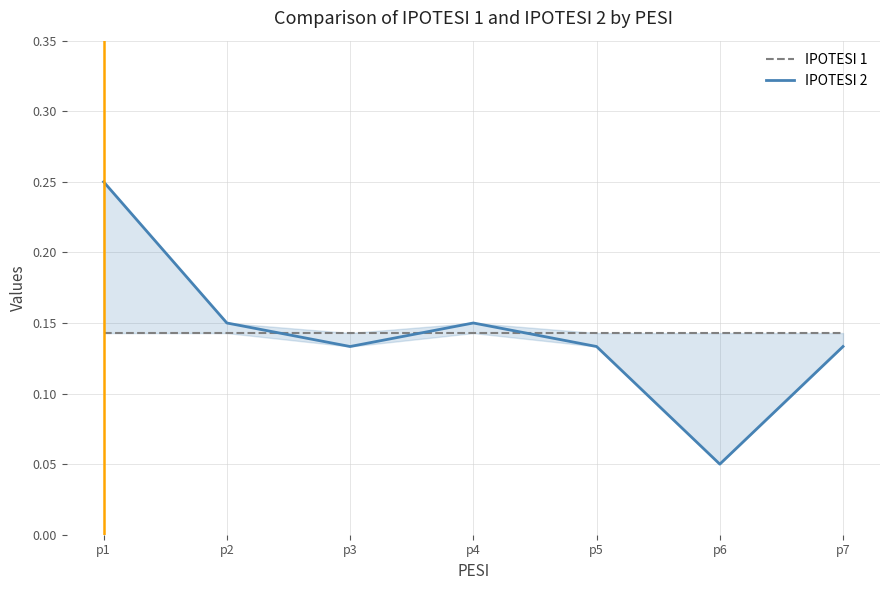

Between p7 and p6, which is larger?

p7